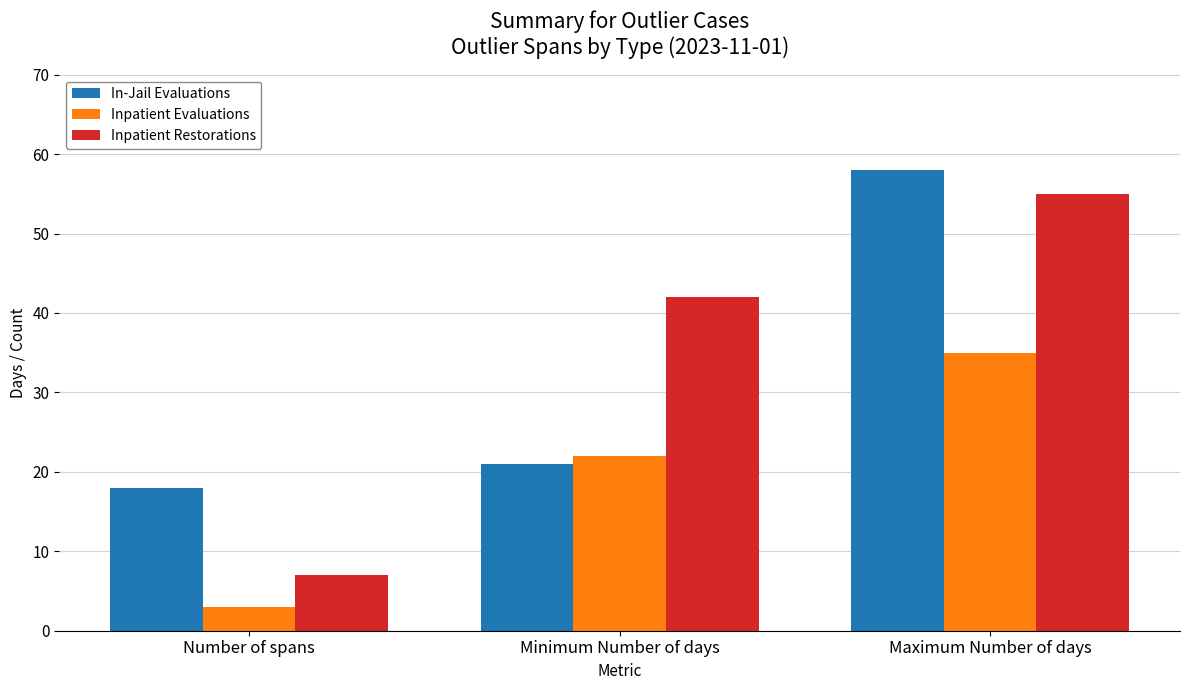

What is the sum of all Inpatient Evaluations values?

60